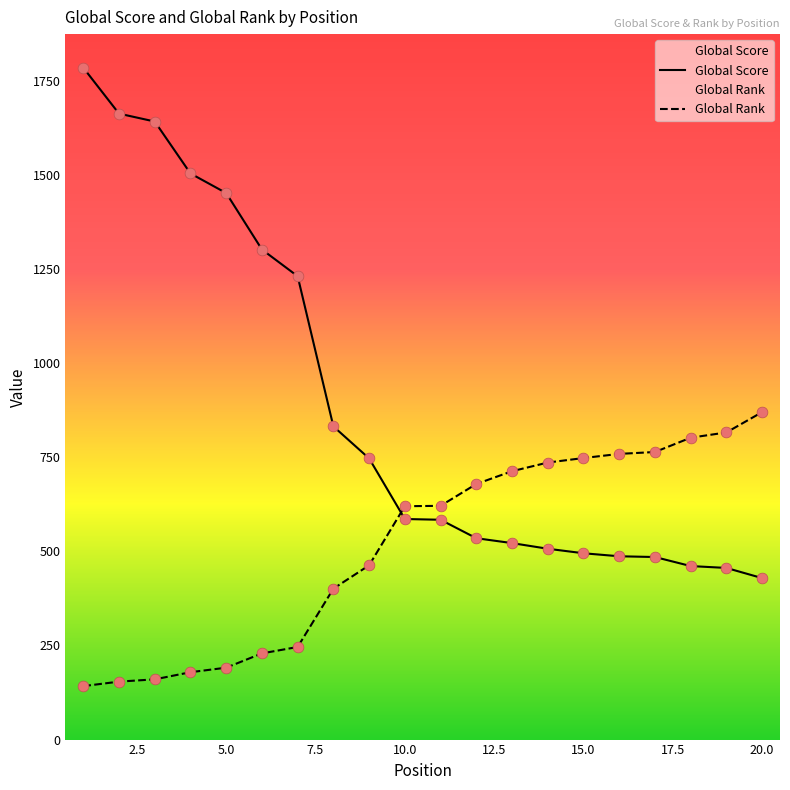

At which category is the sum across all series the highest?

1